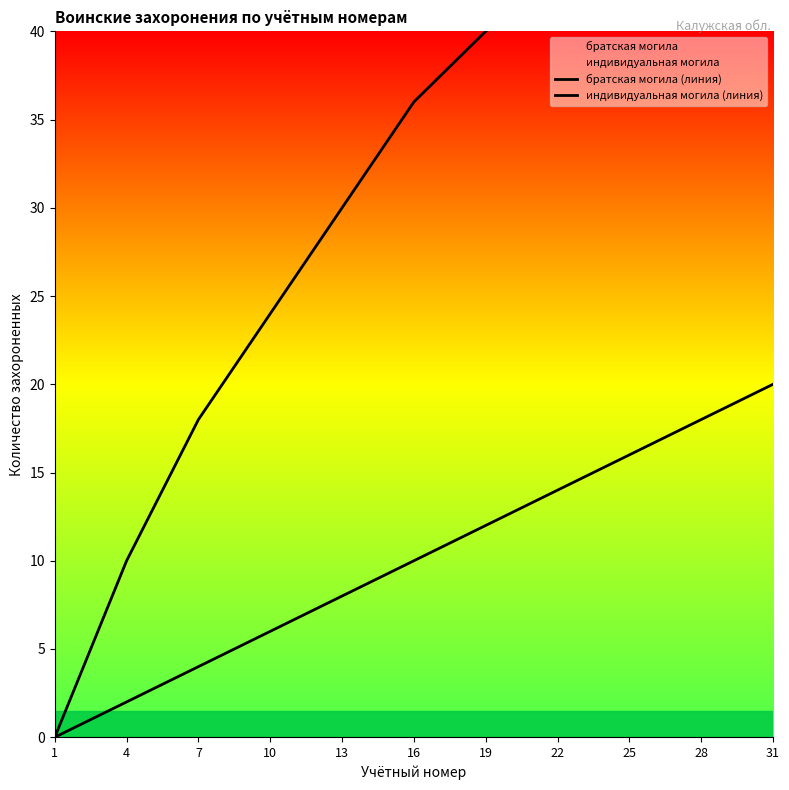

True or false: братская могила (линия) has more than 1 points higher than both neighbors.

False